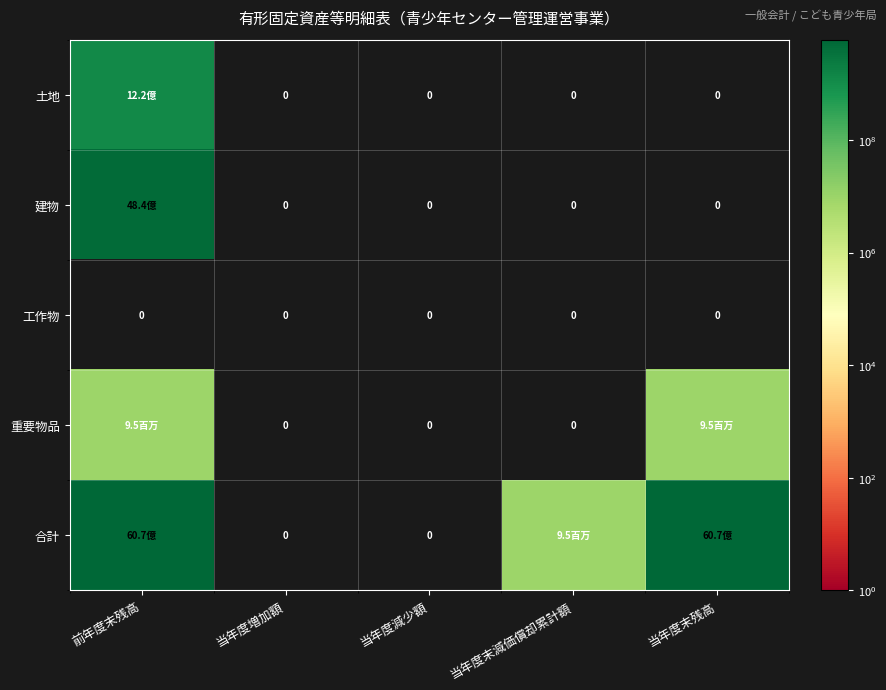

Is it true that 工作物 equals 0 at 当年度減少額?

True